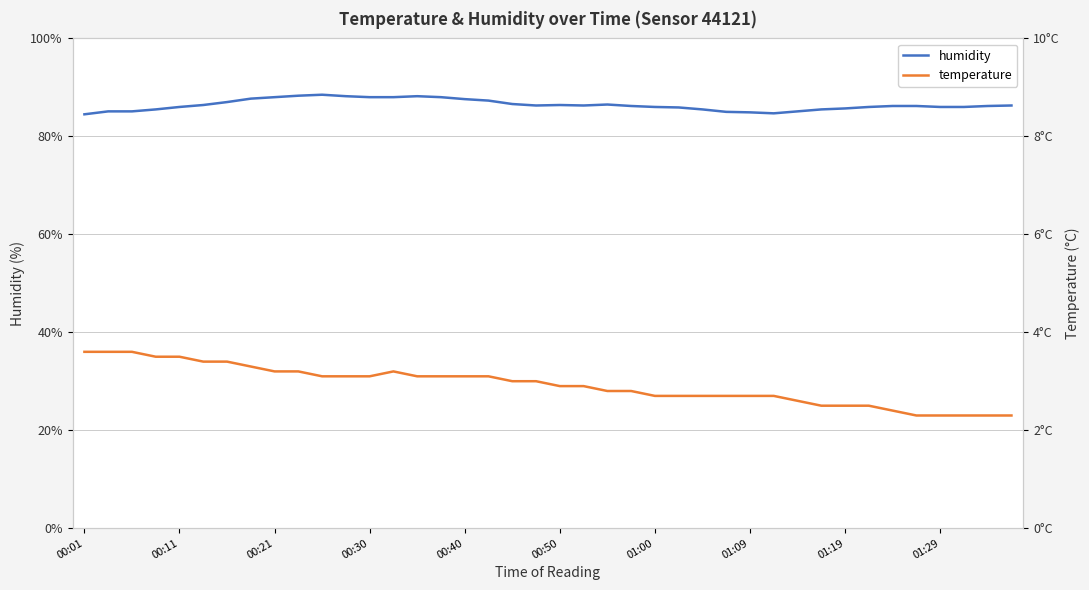

How many data points in humidity are above 86?

23